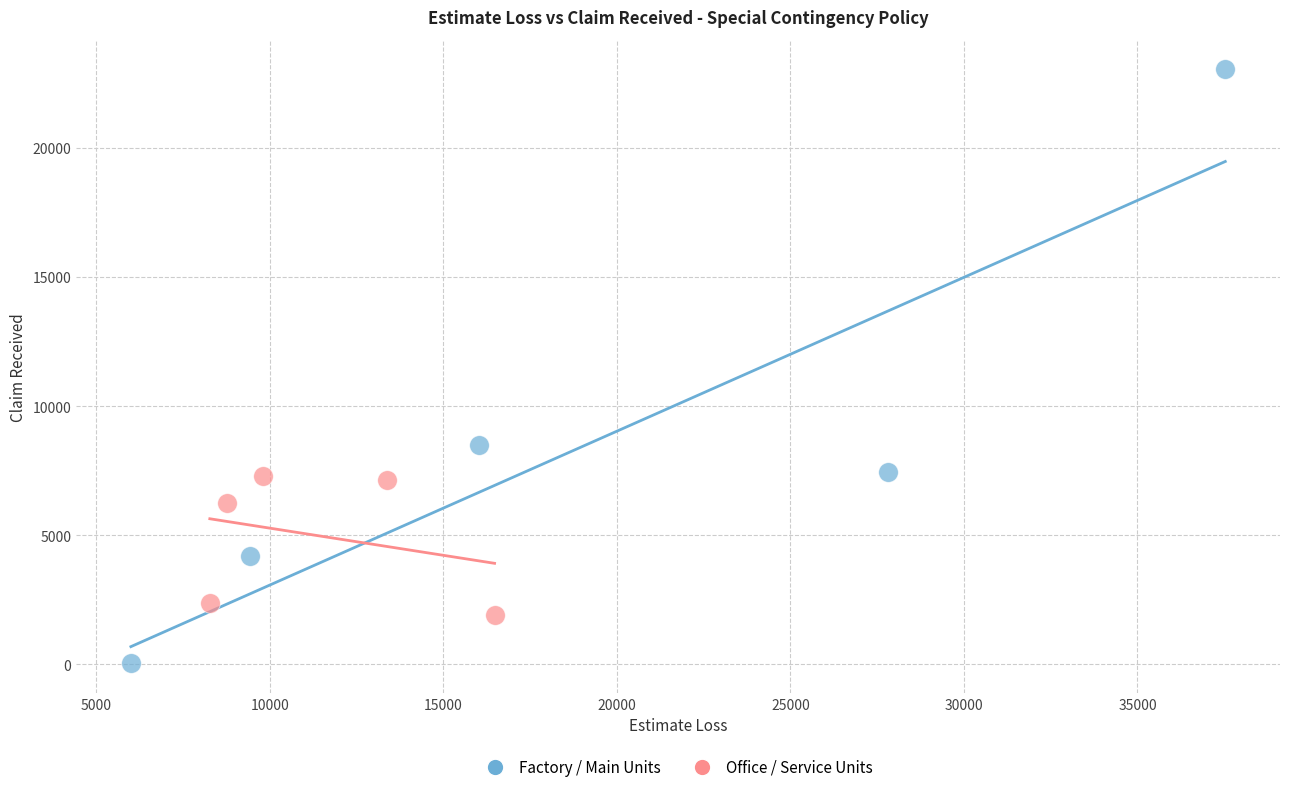

Which series contains the highest Y value?

Factory / Main Units